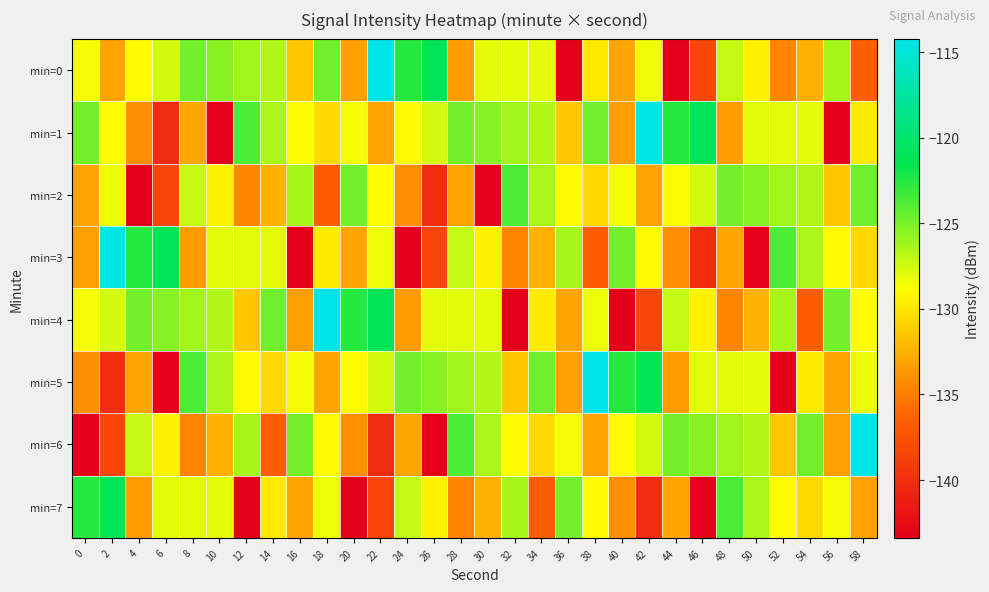

Reading left to right, extract all data points from this chart.

min=0: 0=-128.5	2=-133.2	4=-129.0	6=-127.5	8=-124.8	10=-125.3	12=-126.2	14=-126.6	16=-131.5	18=-124.7	20=-133.3	22=-114.2	24=-122.6	26=-121.1	28=-133.5	30=-128.0	32=-128.0	34=-128.0	36=-143.4	38=-129.8	40=-133.0	42=-128.3	44=-143.4	46=-138.3	48=-127.1	50=-129.4	52=-134.6	54=-132.4	56=-126.3	58=-136.6
min=1: 0=-124.8	2=-128.9	4=-134.1	6=-140.1	8=-133.0	10=-143.2	12=-123.7	14=-126.4	16=-128.9	18=-130.6	20=-128.5	22=-133.2	24=-129.0	26=-127.5	28=-124.8	30=-125.3	32=-126.2	34=-126.6	36=-131.5	38=-124.7	40=-133.3	42=-114.2	44=-122.6	46=-121.1	48=-133.5	50=-128.0	52=-128.0	54=-128.0	56=-143.4	58=-129.8
min=2: 0=-133.0	2=-128.3	4=-143.4	6=-138.3	8=-127.1	10=-129.4	12=-134.6	14=-132.4	16=-126.3	18=-136.6	20=-124.8	22=-128.9	24=-134.1	26=-140.1	28=-133.0	30=-143.2	32=-123.7	34=-126.4	36=-128.9	38=-130.6	40=-128.5	42=-133.2	44=-129.0	46=-127.5	48=-124.8	50=-125.3	52=-126.2	54=-126.6	56=-131.5	58=-124.7
min=3: 0=-133.3	2=-114.2	4=-122.6	6=-121.1	8=-133.5	10=-128.0	12=-128.0	14=-128.0	16=-143.4	18=-129.8	20=-133.0	22=-128.3	24=-143.4	26=-138.3	28=-127.1	30=-129.4	32=-134.6	34=-132.4	36=-126.3	38=-136.6	40=-124.8	42=-128.9	44=-134.1	46=-140.1	48=-133.0	50=-143.2	52=-123.7	54=-126.4	56=-128.9	58=-130.6
min=4: 0=-128.5	2=-127.5	4=-124.8	6=-125.3	8=-126.2	10=-126.6	12=-131.5	14=-124.7	16=-133.3	18=-114.2	20=-122.6	22=-121.1	24=-133.5	26=-128.0	28=-128.0	30=-128.0	32=-143.4	34=-129.8	36=-133.0	38=-128.3	40=-143.4	42=-138.3	44=-127.1	46=-129.4	48=-134.6	50=-132.4	52=-126.3	54=-136.6	56=-124.8	58=-128.9
min=5: 0=-134.1	2=-140.1	4=-133.0	6=-143.2	8=-123.7	10=-126.4	12=-128.9	14=-130.6	16=-128.5	18=-133.2	20=-129.0	22=-127.5	24=-124.8	26=-125.3	28=-126.2	30=-126.6	32=-131.5	34=-124.7	36=-133.3	38=-114.2	40=-122.6	42=-121.1	44=-133.5	46=-128.0	48=-128.0	50=-128.0	52=-143.4	54=-129.8	56=-133.0	58=-128.3
min=6: 0=-143.4	2=-138.3	4=-127.1	6=-129.4	8=-134.6	10=-132.4	12=-126.3	14=-136.6	16=-124.8	18=-128.9	20=-134.1	22=-140.1	24=-133.0	26=-143.2	28=-123.7	30=-126.4	32=-128.9	34=-130.6	36=-128.5	38=-133.2	40=-129.0	42=-127.5	44=-124.8	46=-125.3	48=-126.2	50=-126.6	52=-131.5	54=-124.7	56=-133.3	58=-114.2
min=7: 0=-122.6	2=-121.1	4=-133.5	6=-128.0	8=-128.0	10=-128.0	12=-143.4	14=-129.8	16=-133.0	18=-128.3	20=-143.4	22=-138.3	24=-127.1	26=-129.4	28=-134.6	30=-132.4	32=-126.3	34=-136.6	36=-124.8	38=-128.9	40=-134.1	42=-140.1	44=-133.0	46=-143.2	48=-123.7	50=-126.4	52=-128.9	54=-130.6	56=-128.5	58=-133.2